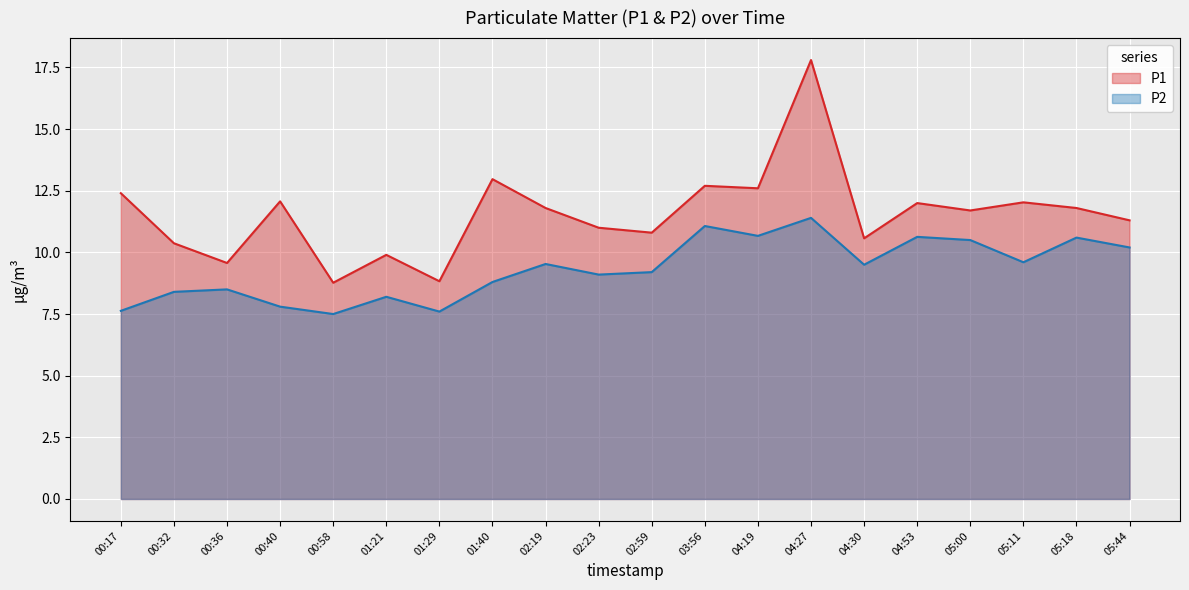

List the series in order of their peak value, highest first.

P1, P2